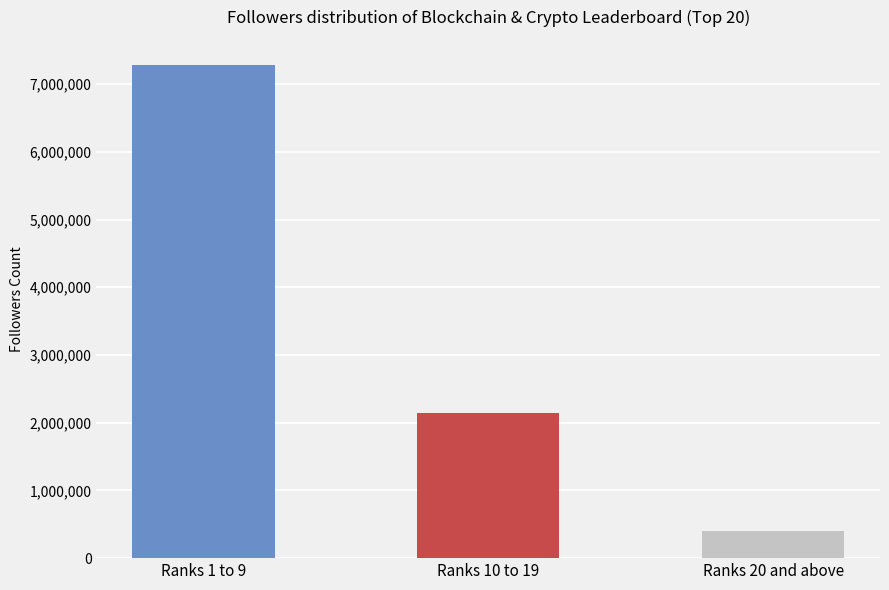

What is the average value?

3274333